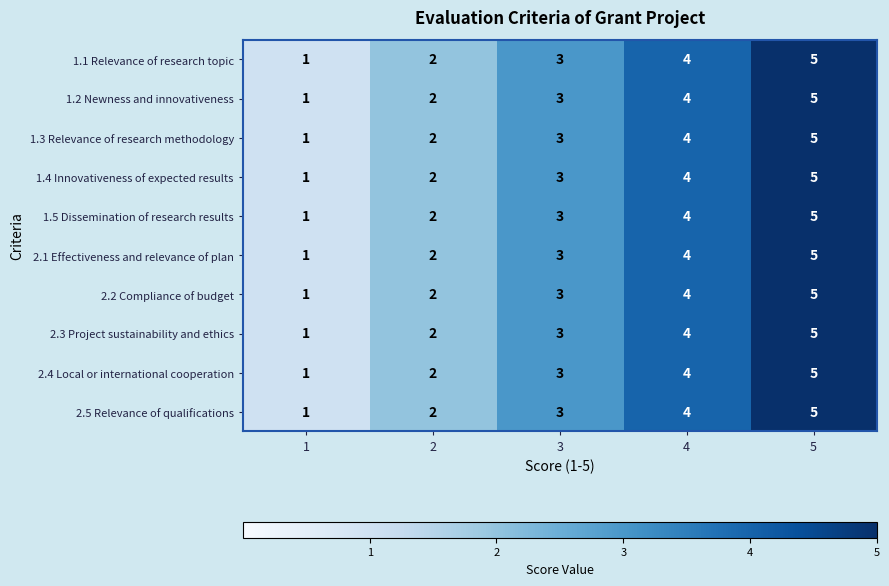

At which category is the sum across all series the highest?

5